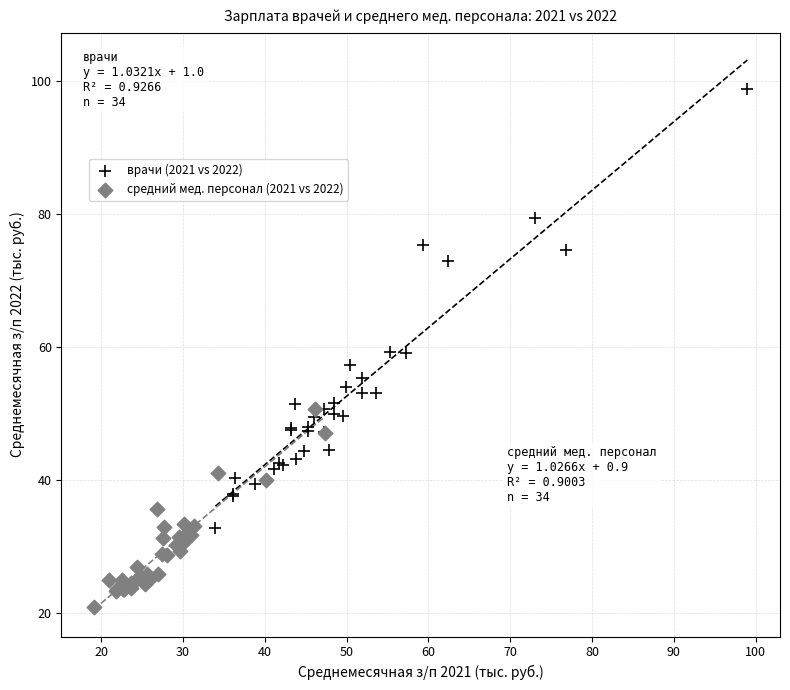

Which series contains the lowest Y value?

средний мед. персонал (2021 vs 2022)